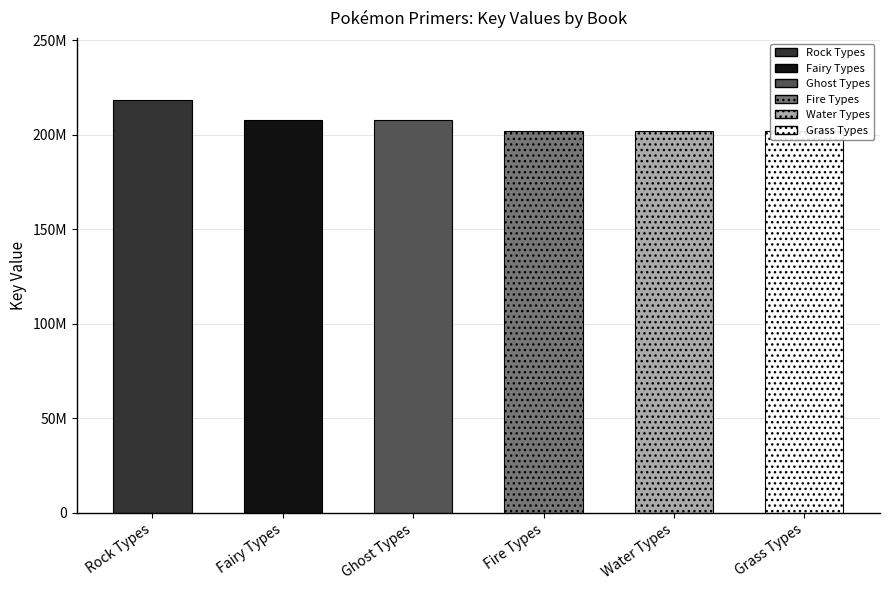

Which category has the highest value across all series?

Rock Types